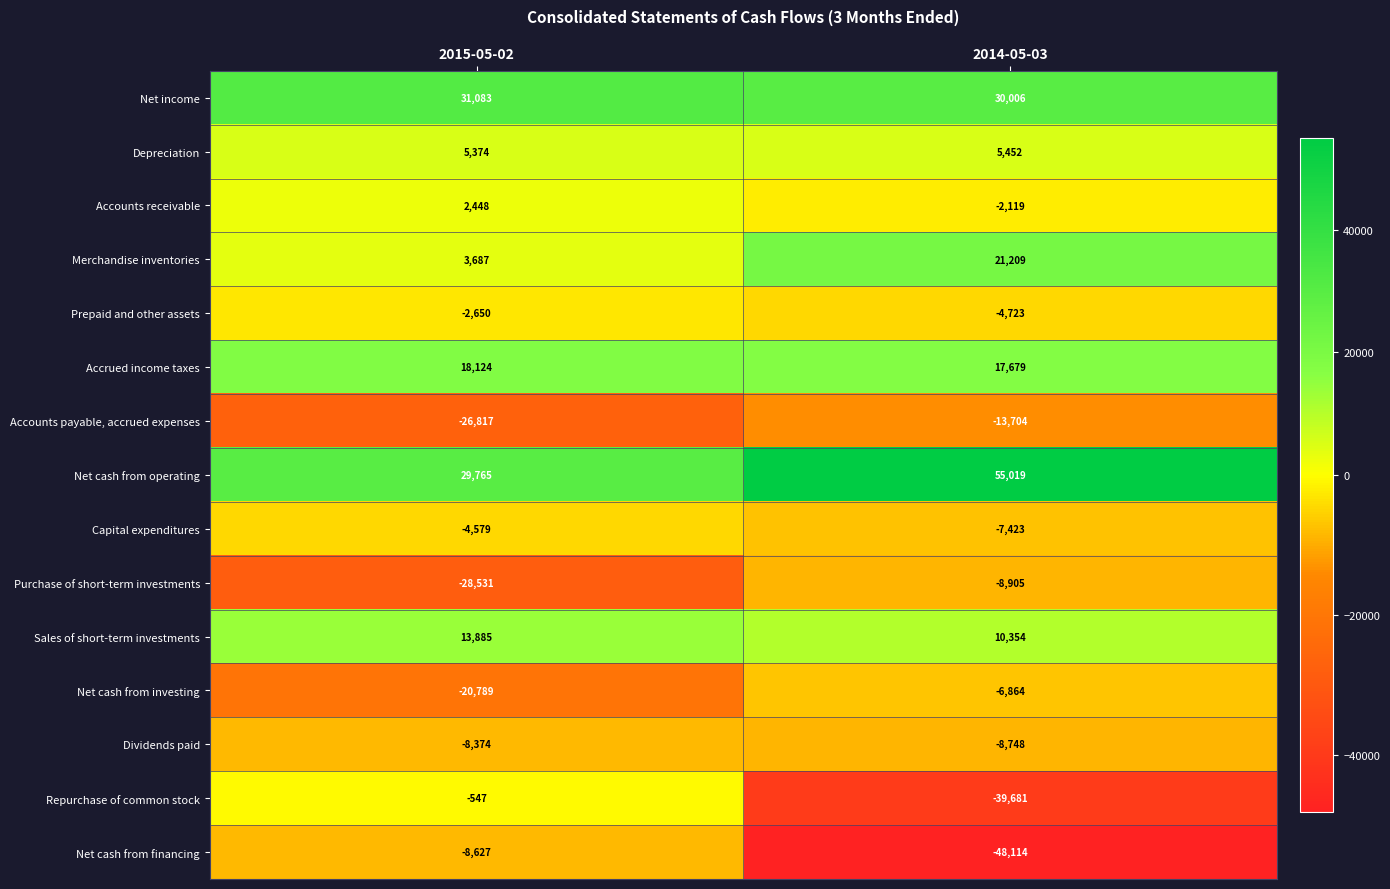

Reading left to right, transcribe all the data shown in this chart.

Net income: 31083	30006
Depreciation: 5374	5452
Accounts receivable: 2448	-2119
Merchandise inventories: 3687	21209
Prepaid and other assets: -2650	-4723
Accrued income taxes: 18124	17679
Accounts payable, accrued expenses: -26817	-13704
Net cash from operating: 29765	55019
Capital expenditures: -4579	-7423
Purchase of short-term investments: -28531	-8905
Sales of short-term investments: 13885	10354
Net cash from investing: -20789	-6864
Dividends paid: -8374	-8748
Repurchase of common stock: -547	-39681
Net cash from financing: -8627	-48114